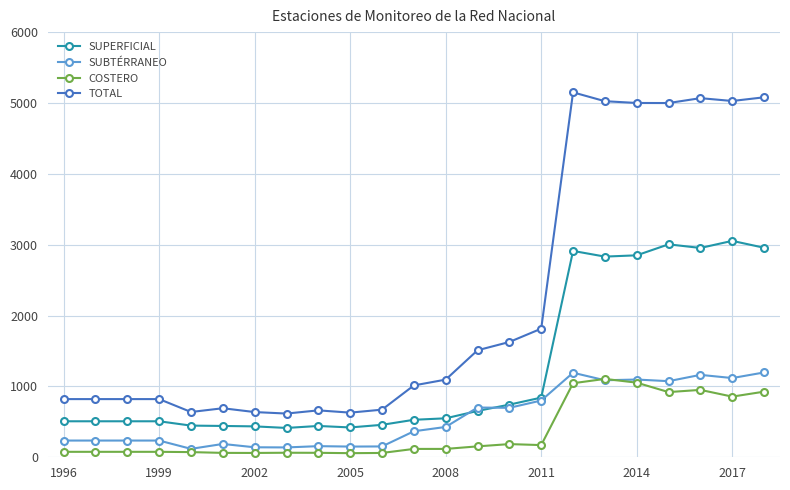

True or false: COSTERO has more than 0 points higher than both neighbors.

True